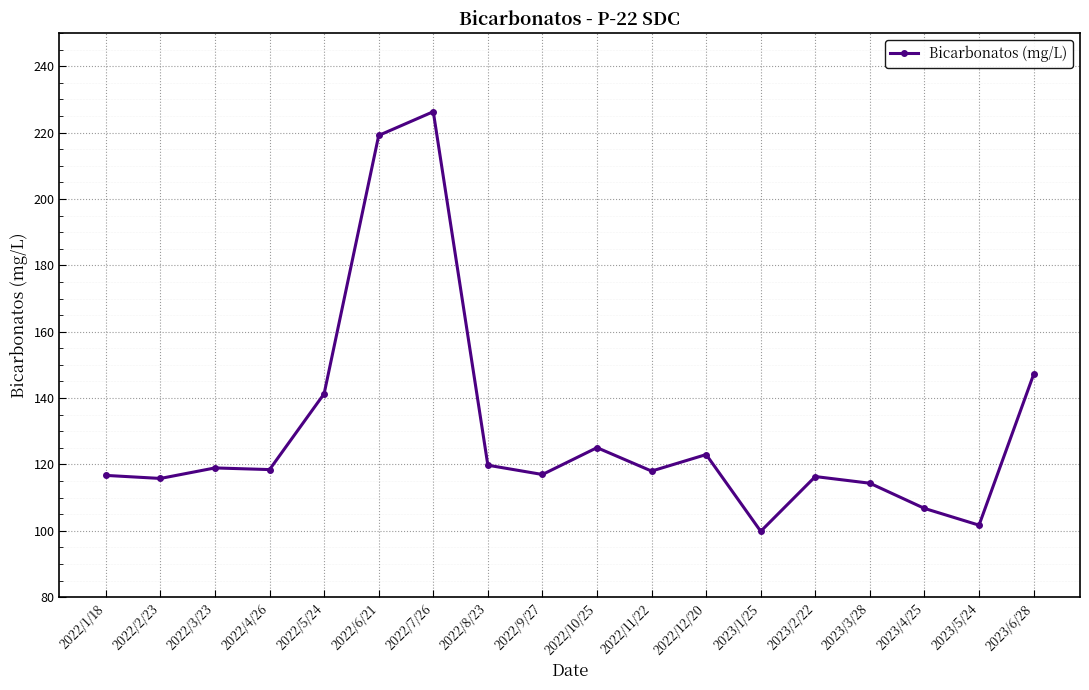

Approximately how many times larger is the value at 2023/1/25 compared to 2022/4/26?

0.8